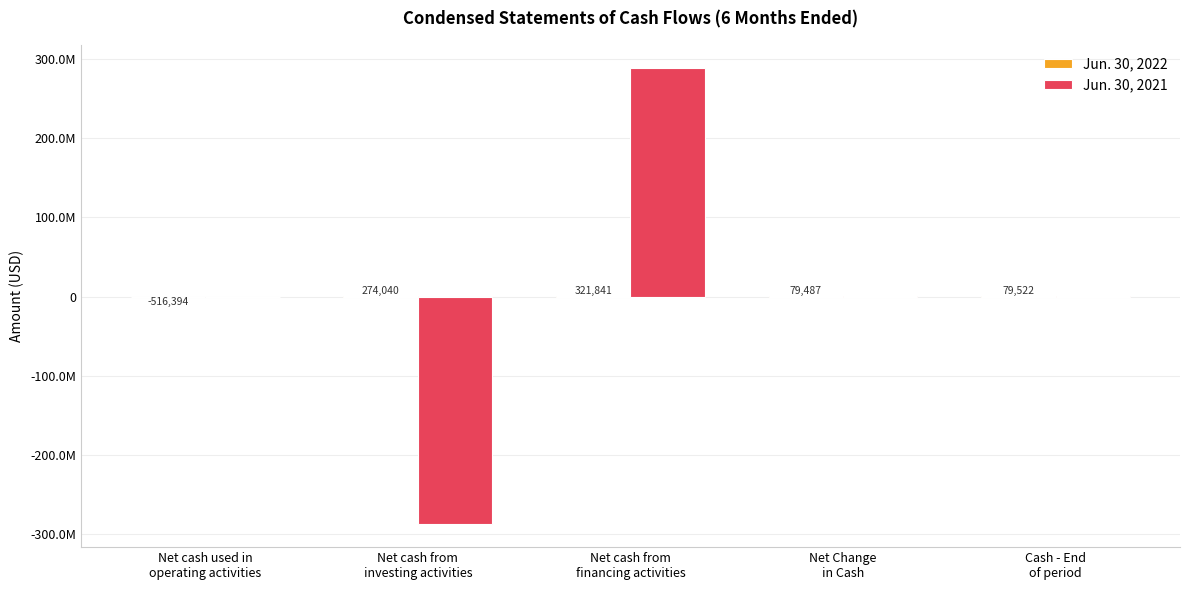

What is the difference between the maximum and minimum values in the Jun. 30, 2021 series?

576268582